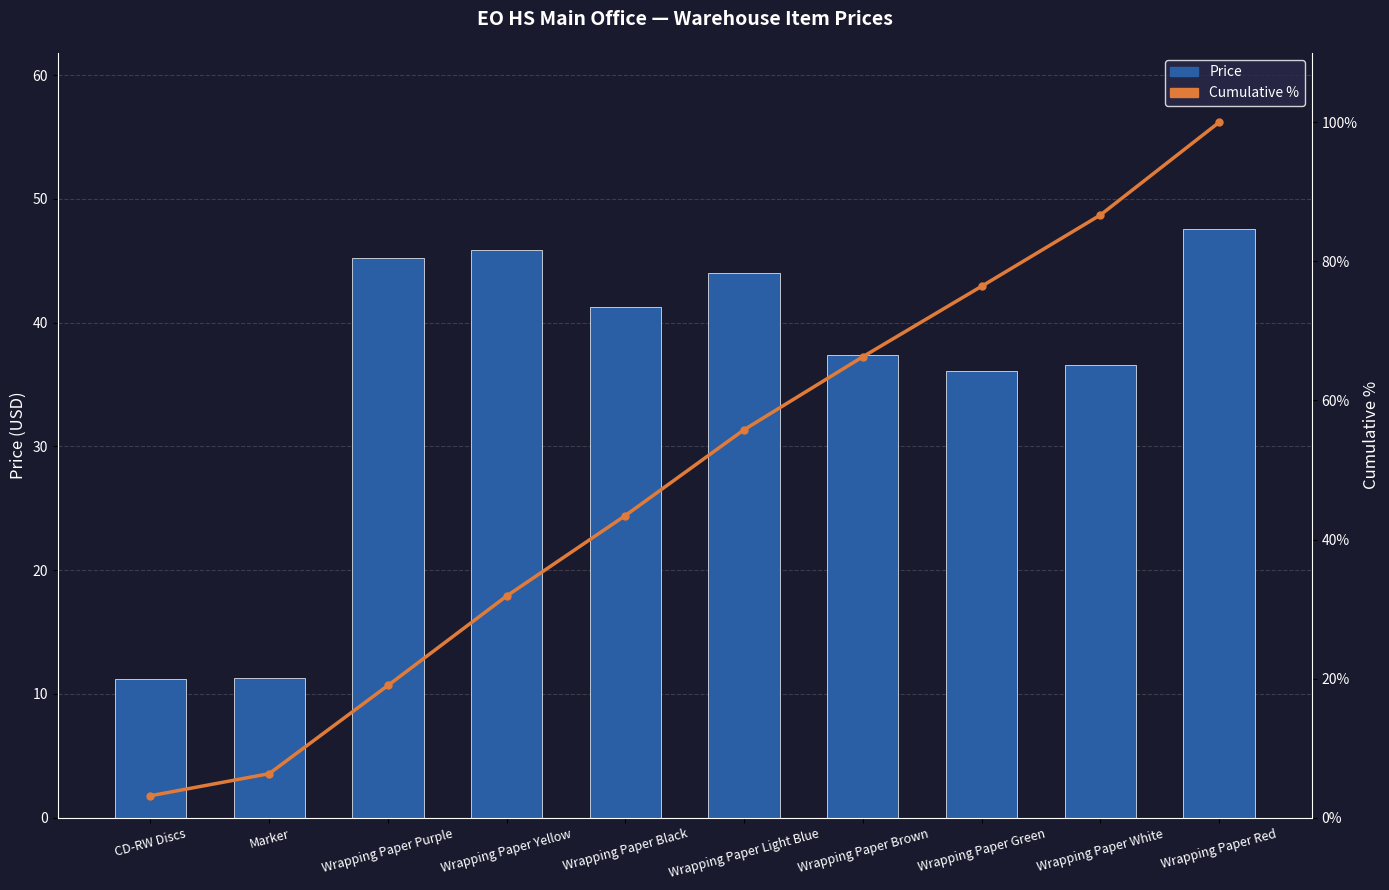

Is the value of Price at CD-RW Discs greater than the value of Cumulative % at Wrapping Paper Light Blue?

No